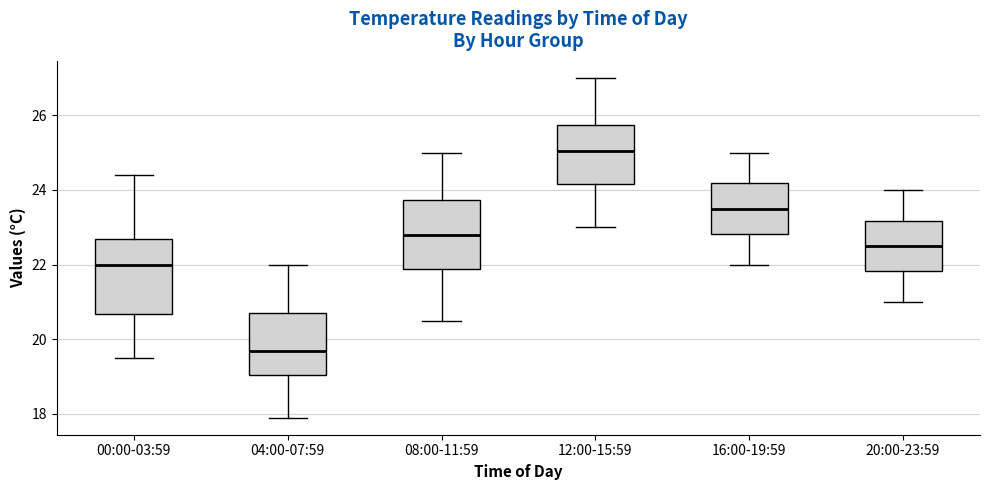

Where does the upper whisker of the box for 12:00-15:59 end on the y-axis? The values are not printed on the chart, so give them approximately, as read against the axis.

27.0